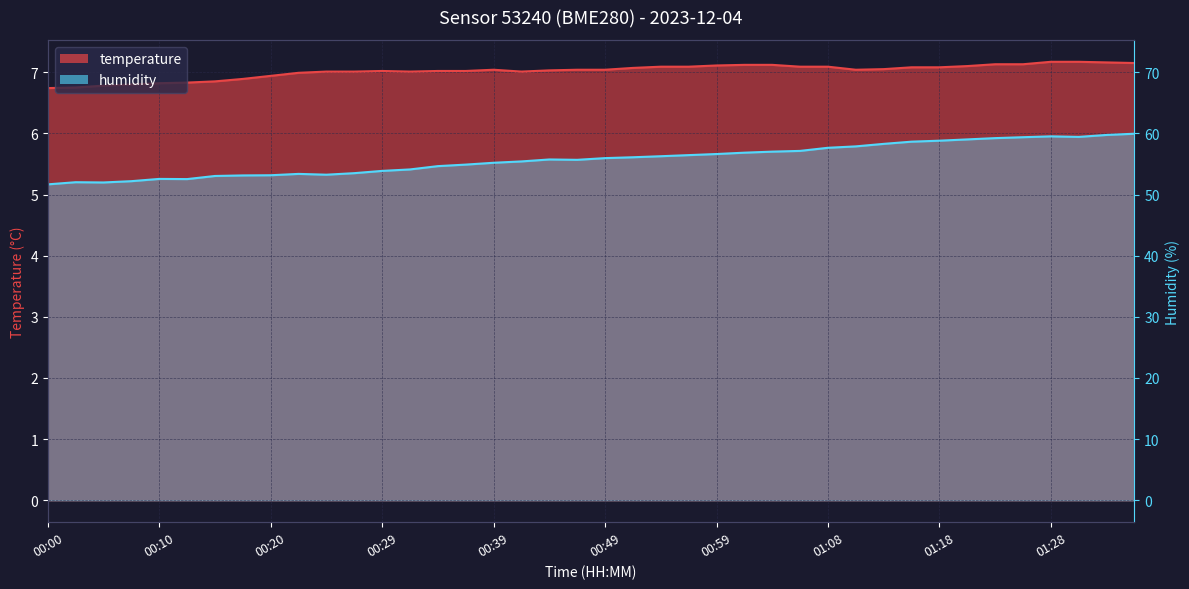

The value of temperature at 01:04 is 12.4. True or false?

False